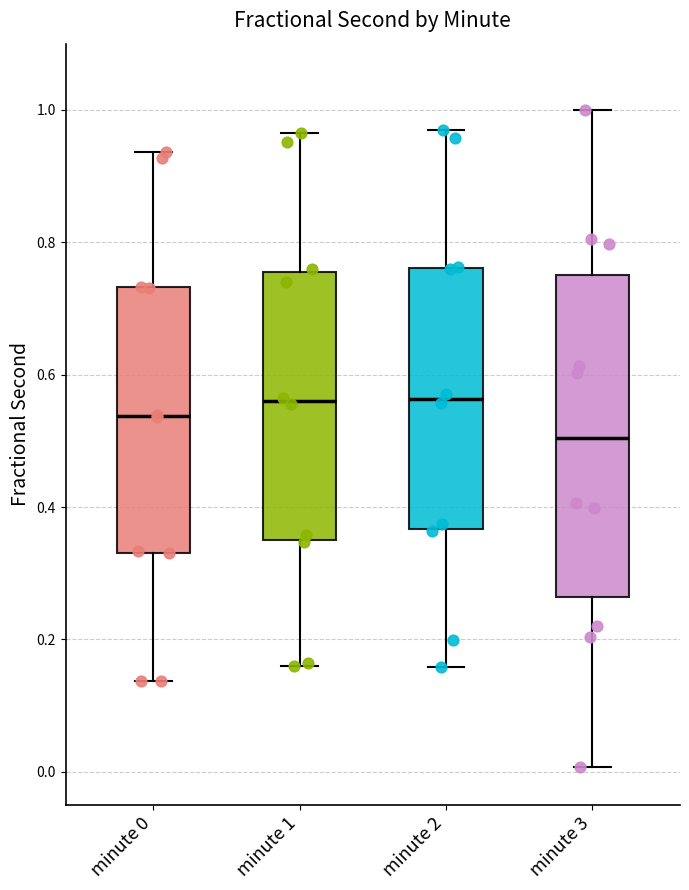

Reading left to right, transcribe this box plot: for each box, give where its median line is, the range the box spans, and where its two whiskers end, as read against the y-axis. The values are not printed on the chart, so give them approximately, as read against the axis.

minute 0: median 0.54, box 0.34 to 0.74, whiskers 0.14 to 0.94
minute 1: median 0.56, box 0.36 to 0.76, whiskers 0.16 to 0.96
minute 2: median 0.56, box 0.36 to 0.76, whiskers 0.16 to 0.98
minute 3: median 0.50, box 0.26 to 0.76, whiskers 0.00 to 1.00